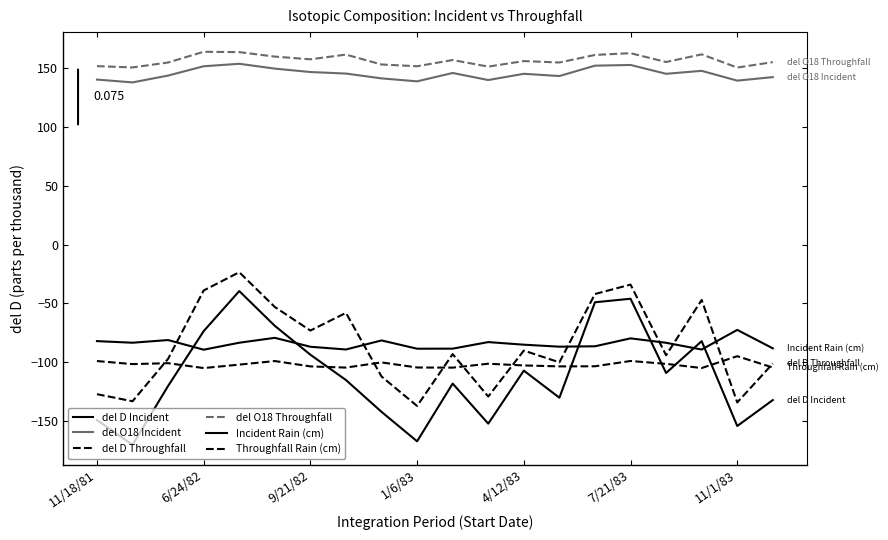

Which series has the widest spread of values?

del D Incident